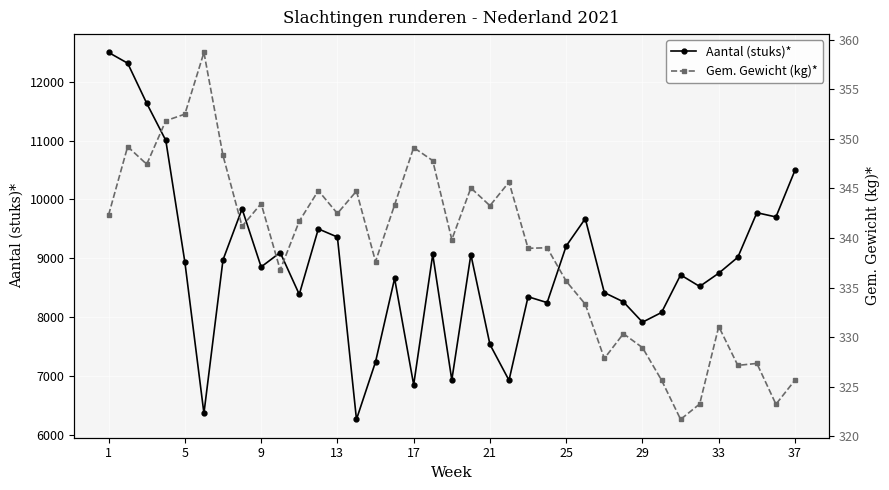

What is the lowest value of the Aantal (stuks)* series?

6258.9